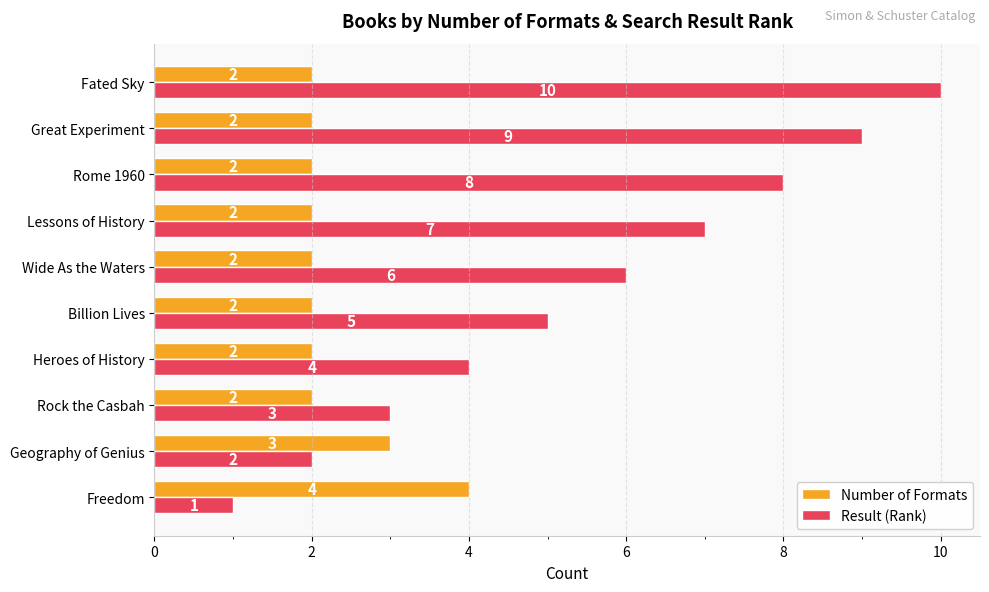

The Result (Rank) series shows 1 at Rock the Casbah. True or false?

False